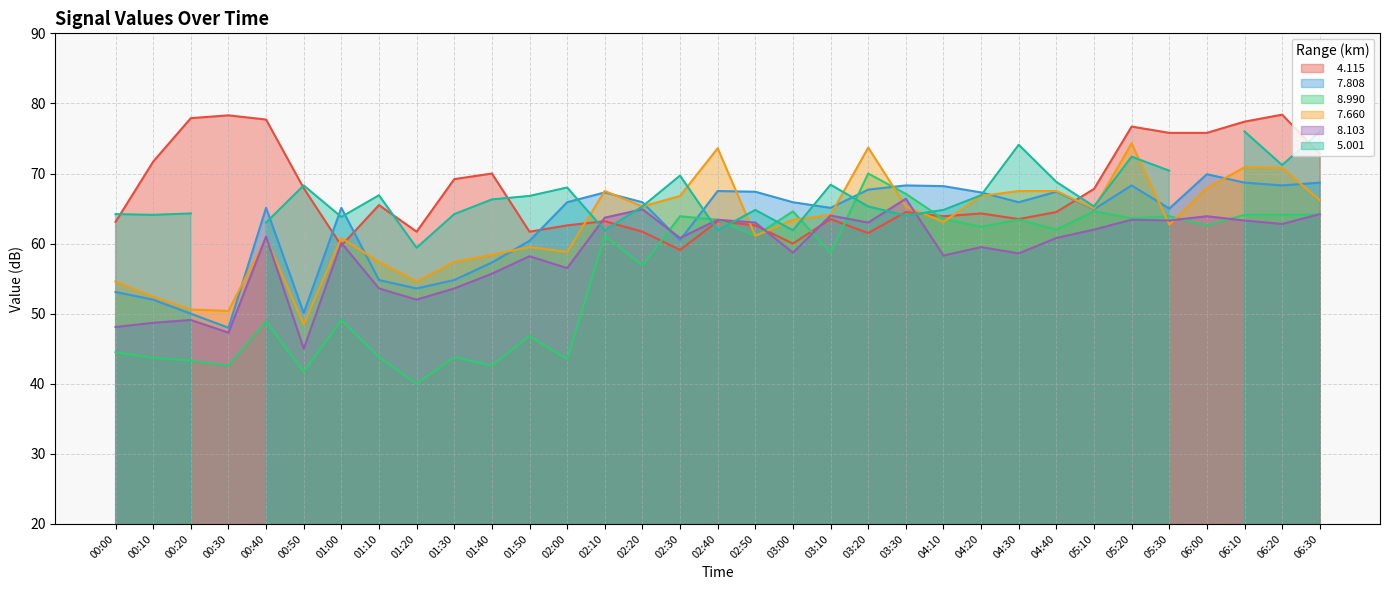

Where is the first local maximum for   8.990?

00:40